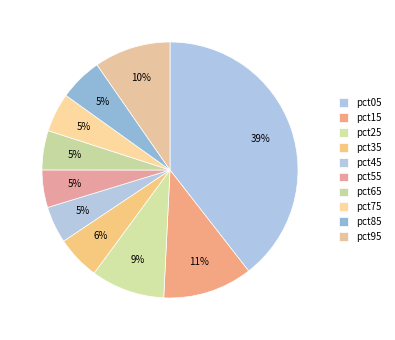

How many segments does this pie chart have?

10